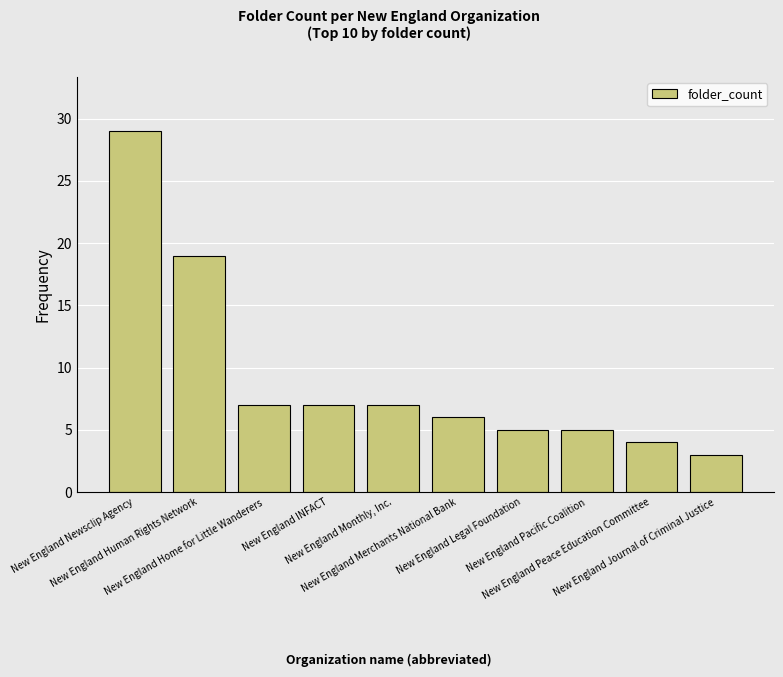

Reading left to right, what are all the values shown in this chart?

29	19	7	7	7	6	5	5	4	3